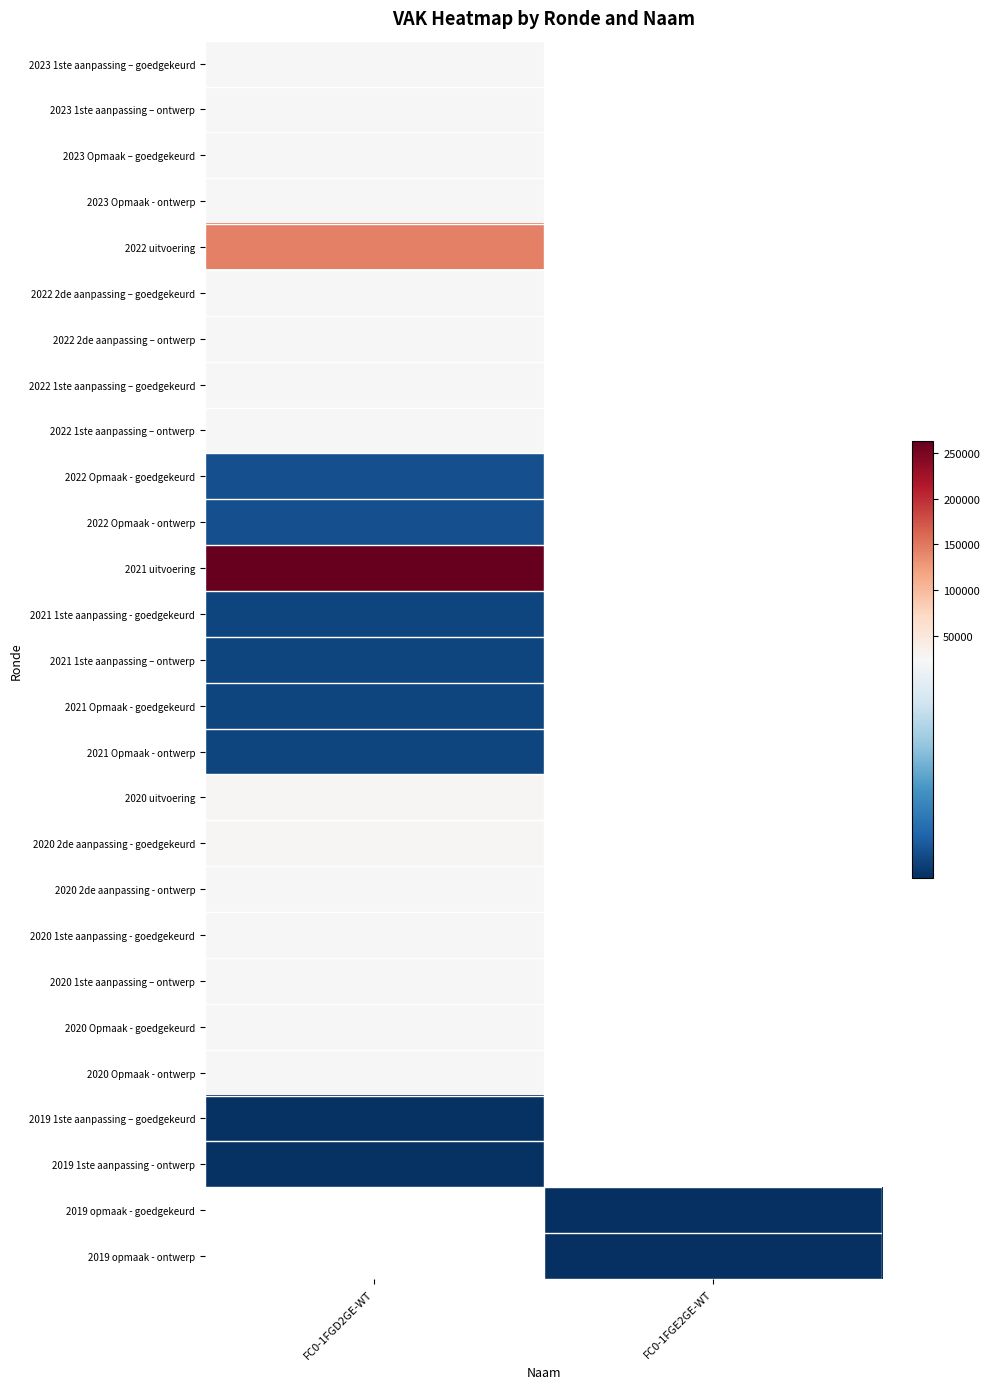

How many values in 2019 opmaak - goedgekeurd are above zero?

1